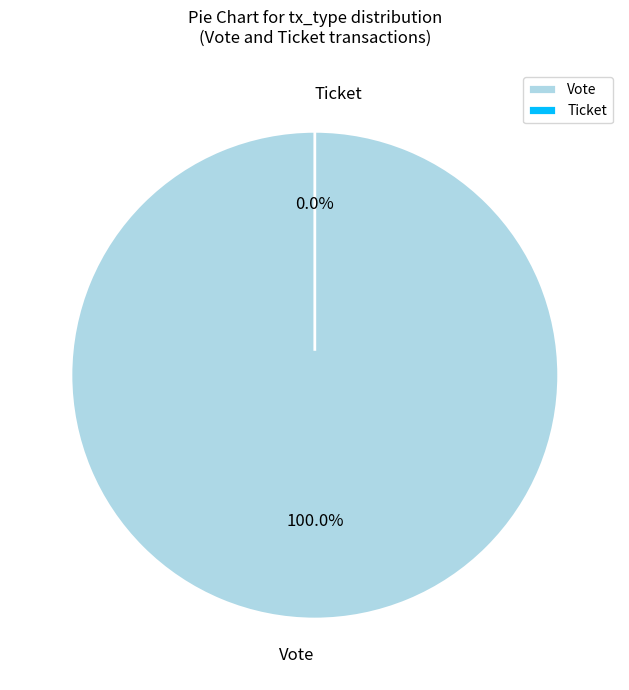

True or false: Ticket accounts for 1% of the total.

False